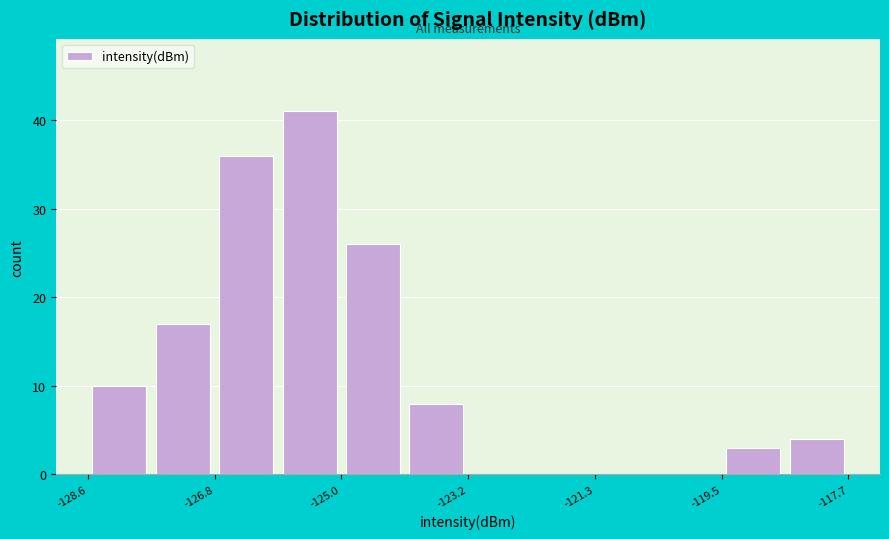

Reading left to right, list every bar in this chart as the range it spans on the x-axis followed by its height. Neither the bar edges nor the heights are printed on the chart, so give them approximately, as read against the axes.

-128.6 to -127.8: 10
-127.8 to -126.8: 17
-126.8 to -126.0: 36
-126.0 to -125.0: 41
-125.0 to -124.0: 26
-124.0 to -123.2: 8
-123.2 to -122.2: 0
-122.2 to -121.4: 0
-121.4 to -120.4: 0
-120.4 to -119.6: 0
-119.6 to -118.6: 3
-118.6 to -117.6: 4